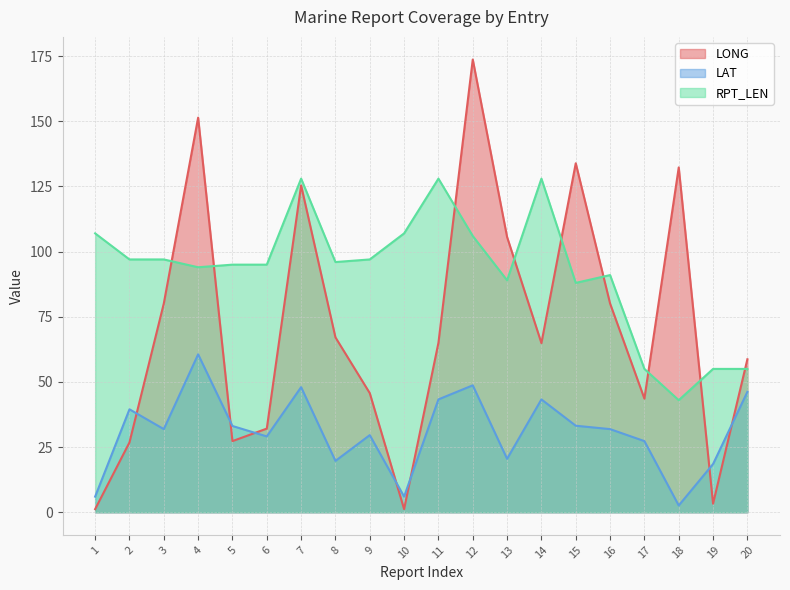

What is the approximate value of LAT at 4?

60.6